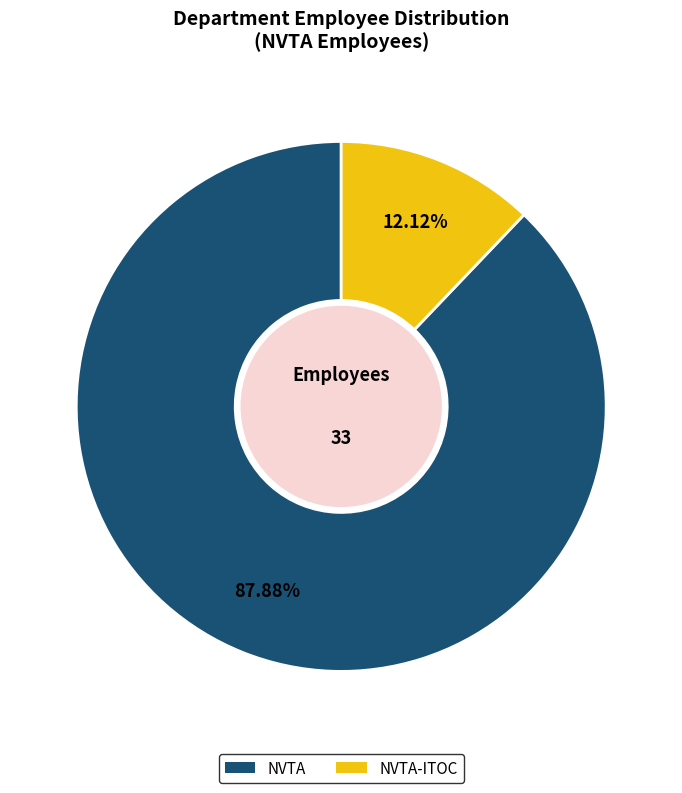

Does any single category account for the majority?

Yes